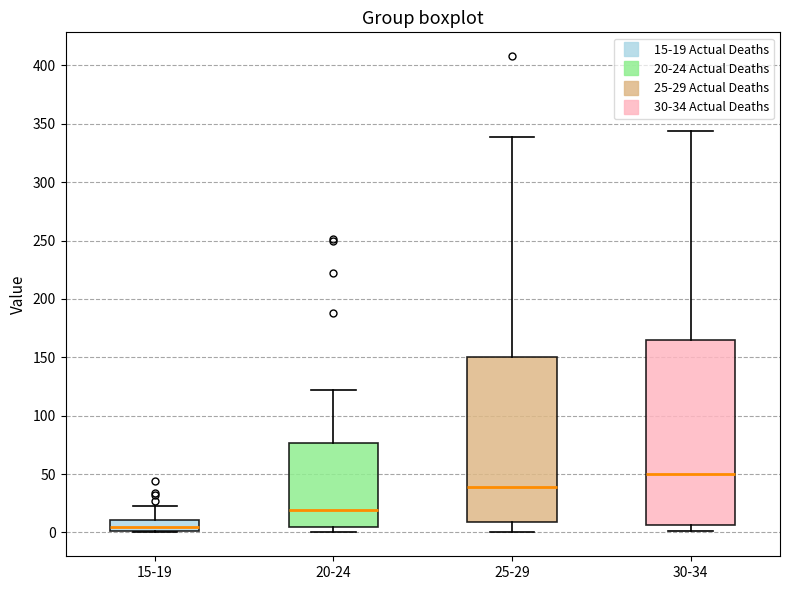

Reading left to right, read every box against the y-axis: the position of its median line, the range the box covers, and the ends of its whiskers. The values are not printed on the chart, so give them approximately, as read against the axis.

15-19: median 5, box 0 to 10, whiskers 0 to 25
20-24: median 20, box 5 to 75, whiskers 0 to 120
25-29: median 40, box 10 to 150, whiskers 0 to 340
30-34: median 50, box 5 to 165, whiskers 0 to 345